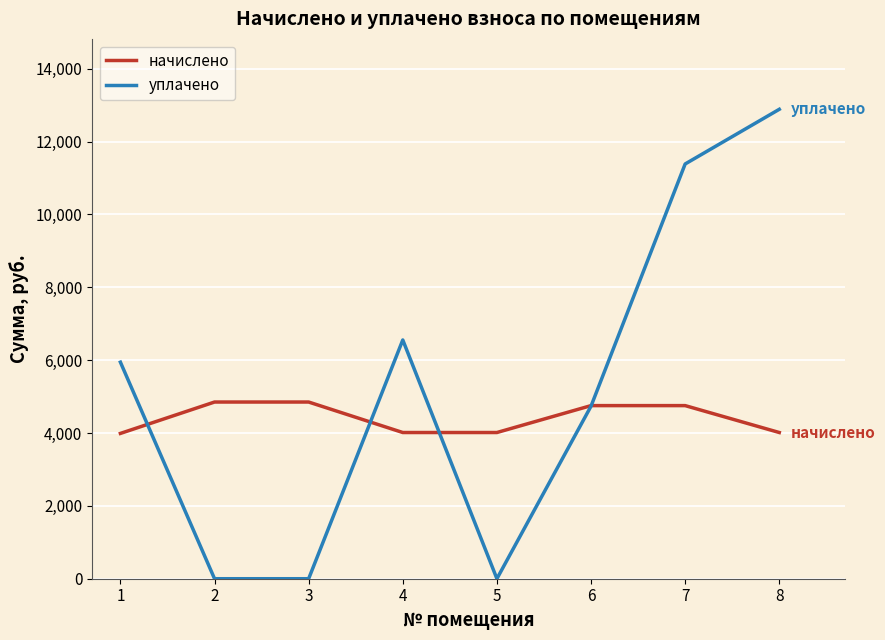

Which series has the widest spread of values?

уплачено